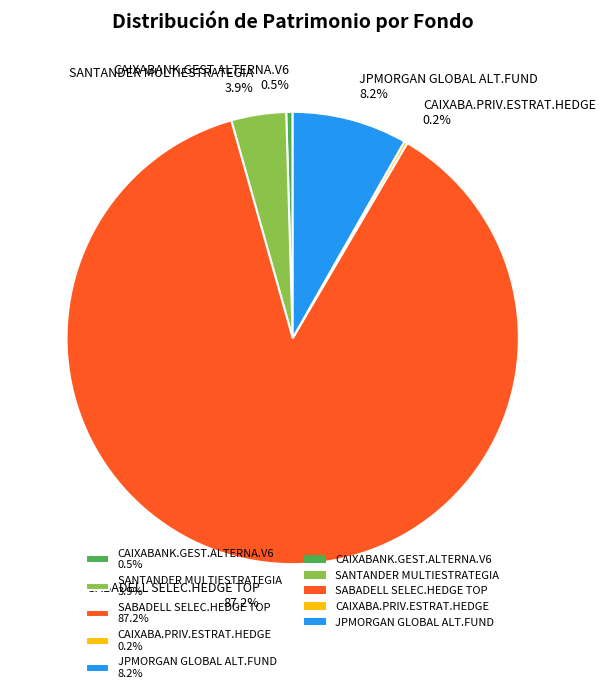

Is there a majority slice in this chart?

Yes